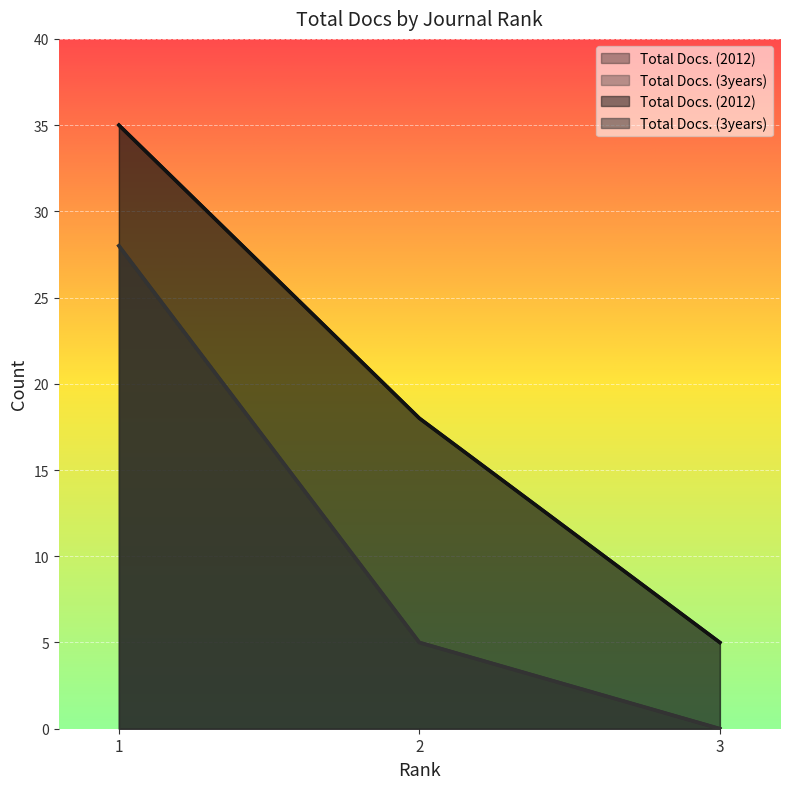

What is the difference between the maximum and minimum values in the Total Docs. (2012) series?

30